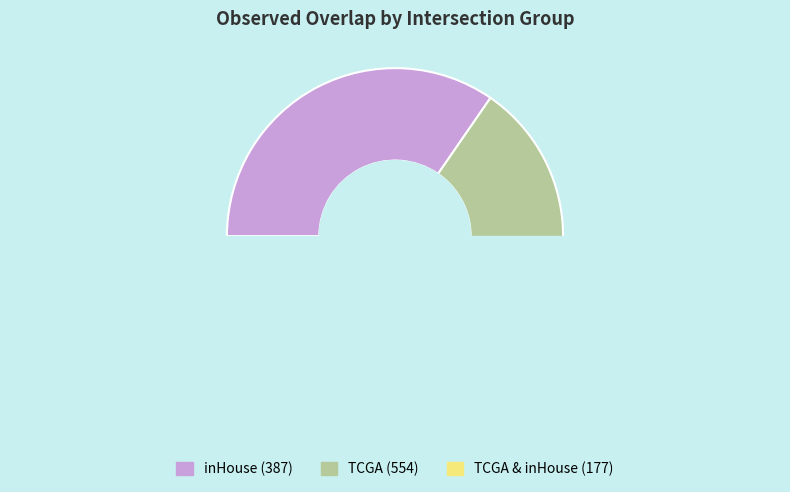

To the nearest percent, what is the combined percentage of TCGA & inHouse and inHouse?

50%